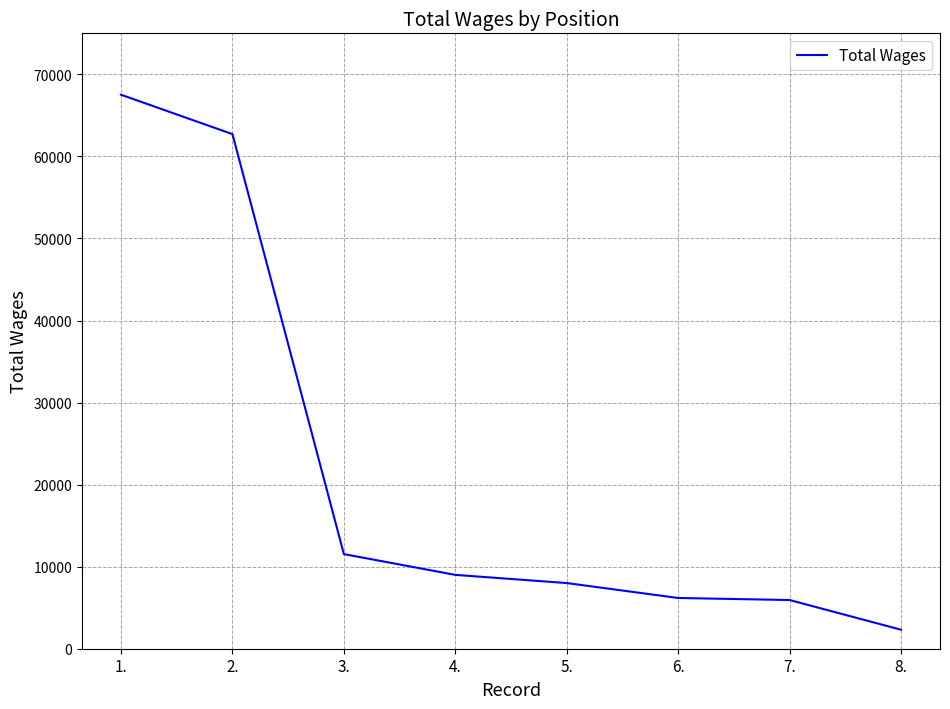

True or false: the data has more than 2 interior local peaks.

False